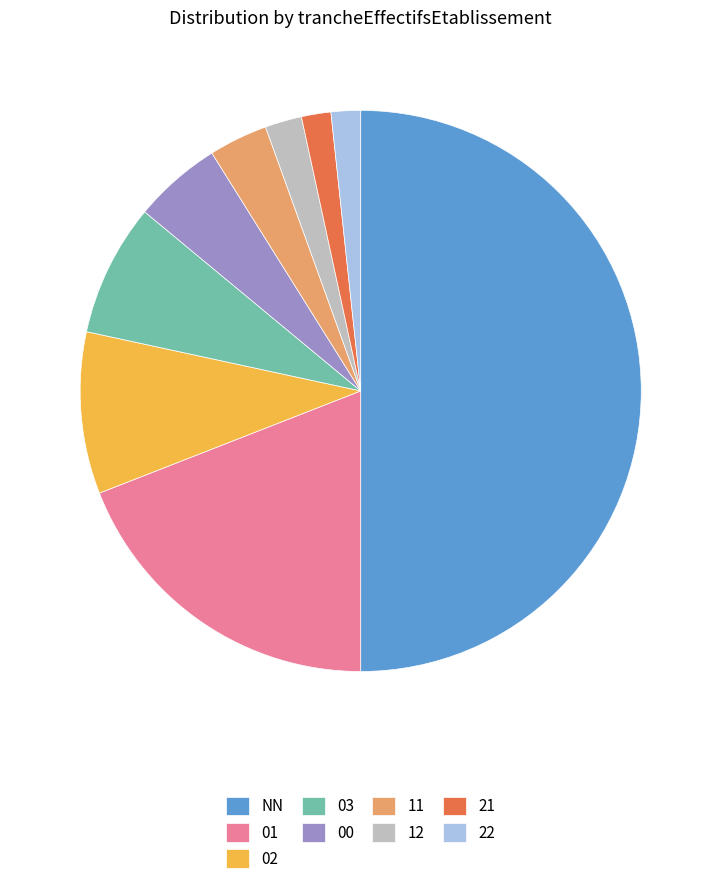

Which has a higher value, 00 or 03?

03